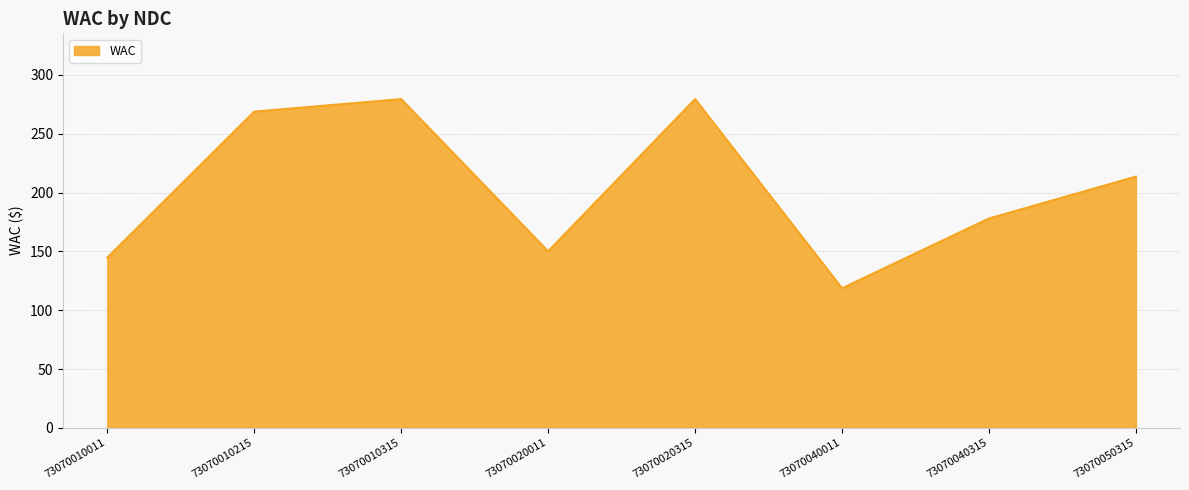

Between 73070010215 and 73070020011, which is larger?

73070010215